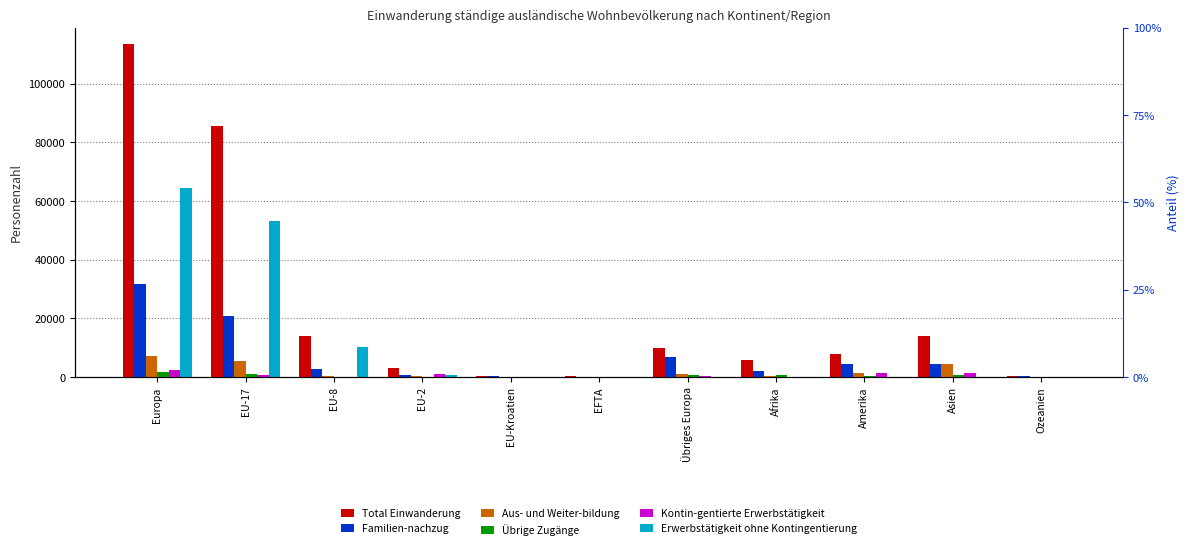

Reading left to right, transcribe all the data shown in this chart.

Total Einwanderung: 113359	85575	13884	3107	446	308	10039	5783	7841	14080	495
Familien-nachzug: 31630	20808	2668	826	280	79	6969	2112	4561	4312	248
Aus- und Weiter-bildung: 7238	5316	404	281	43	64	1130	486	1384	4397	92
Übrige Zugänge: 1705	981	85	40	34	3	562	590	437	574	17
Kontin-gentierte Erwerbstätigkeit: 2347	577	136	1055	69	3	507	167	1260	1536	119
Erwerbstätigkeit ohne Kontingentierung: 64380	53316	10156	713	9	132	54	36	68	65	6